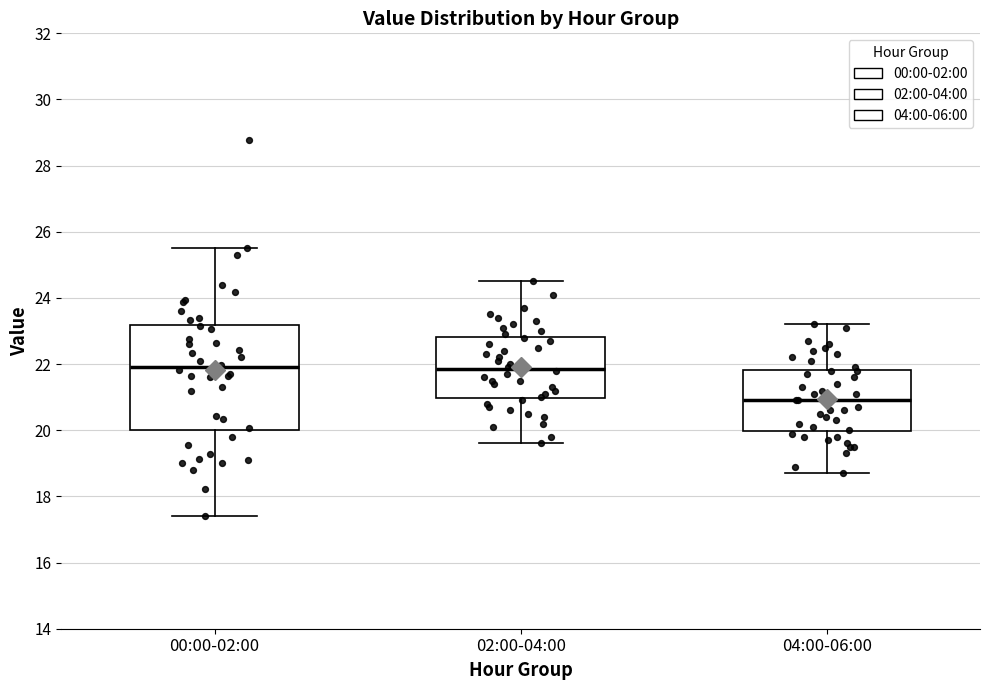

Where does the median line of the box for 04:00-06:00 sit on the y-axis? The values are not printed on the chart, so give them approximately, as read against the axis.

21.0